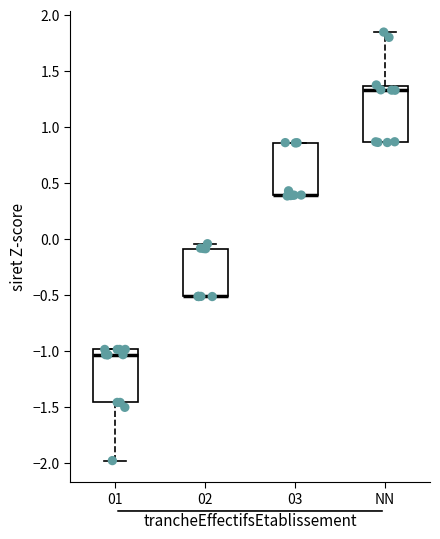

Reading left to right, transcribe this box plot: for each box, give where its median line is, the range the box spans, and where its two whiskers end, as read against the y-axis. The values are not printed on the chart, so give them approximately, as read against the axis.

01: median -1.05, box -1.45 to -1.00, whiskers -2.00 to -1.00
02: median -0.50 (drawn on the box's lower edge), box -0.50 to -0.10, whiskers -0.50 to -0.05
03: median 0.40 (drawn on the box's lower edge), box 0.40 to 0.85, whiskers 0.40 to 0.85
NN: median 1.35 (just below the box's upper edge), box 0.85 to 1.35, whiskers 0.85 to 1.85